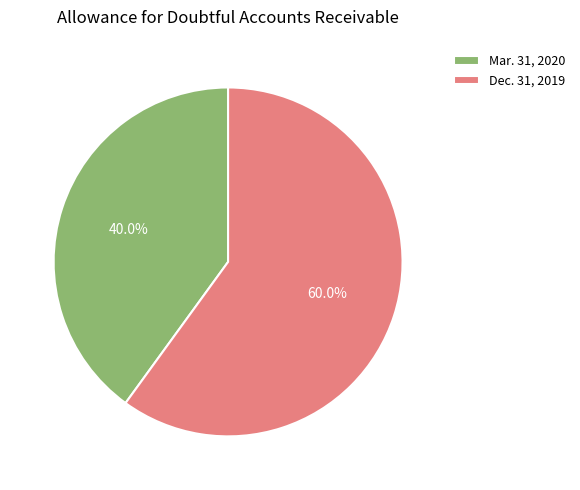

How many slices are in this pie chart?

2